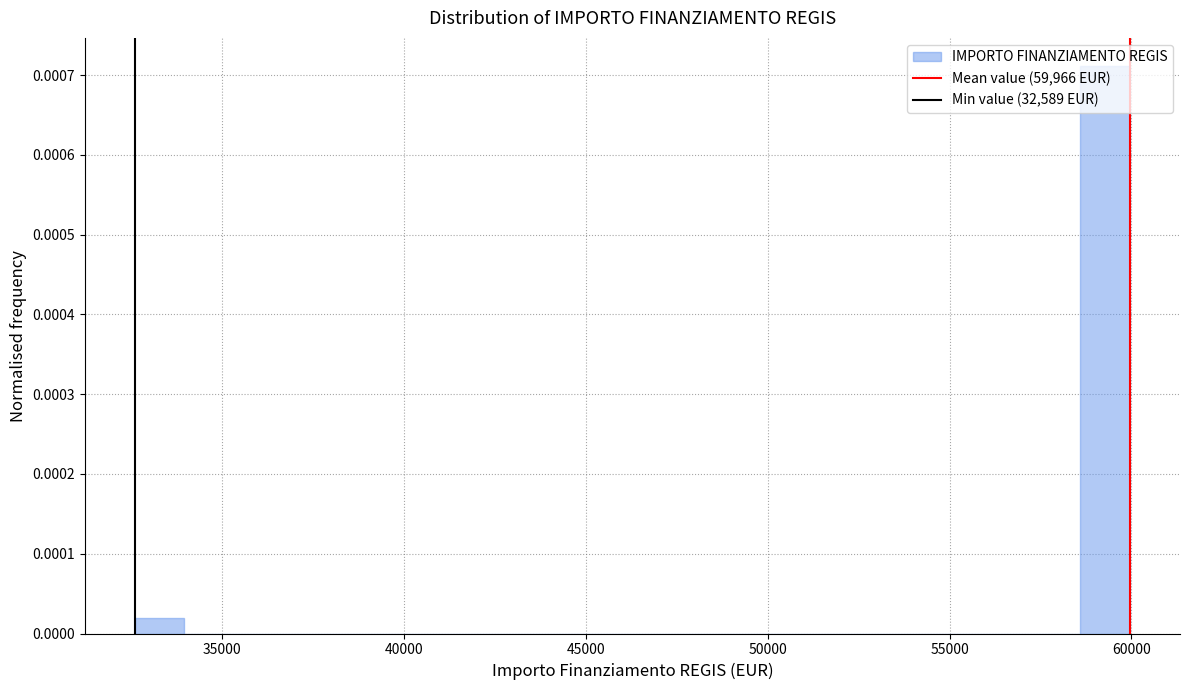

Read against the x-axis, roughly where is the centre of the tallest bar?

59500